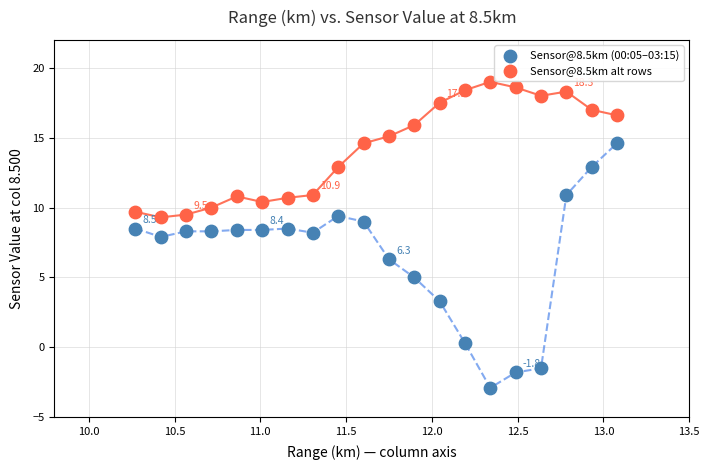

Across all data points, what is the range of Y values (max minus min)?

21.9